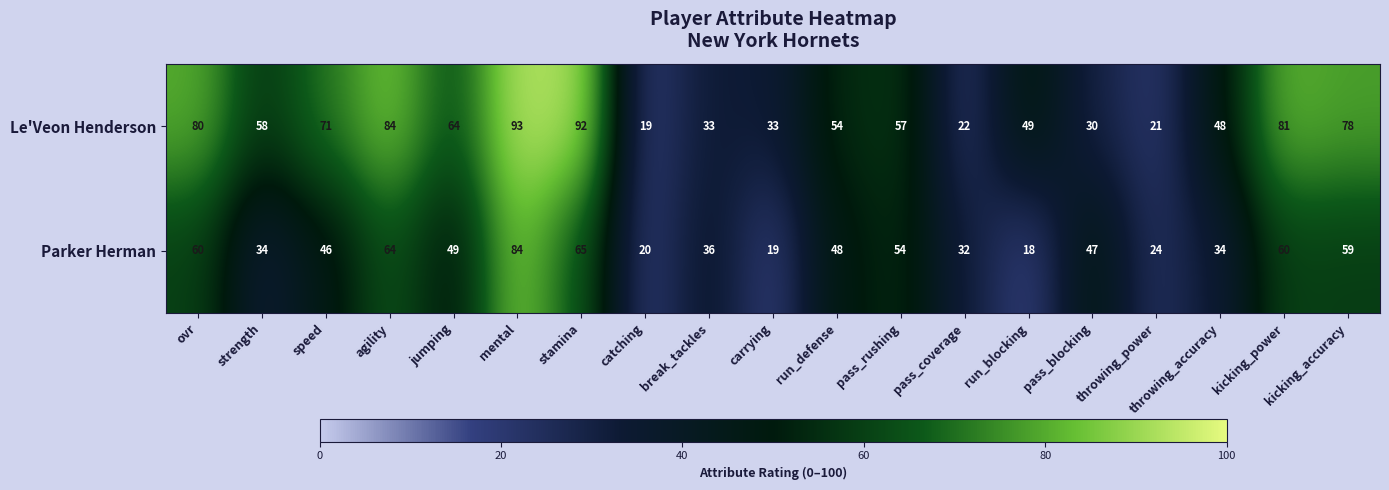

What is the average value of the Parker Herman series?

45